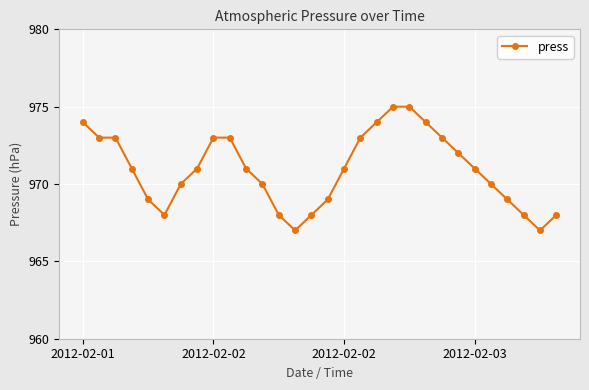

Reading left to right, what are all the values shown in this chart?

974	973	973	971	969	968	970	971	973	973	971	970	968	967	968	969	971	973	974	975	975	974	973	972	971	970	969	968	967	968